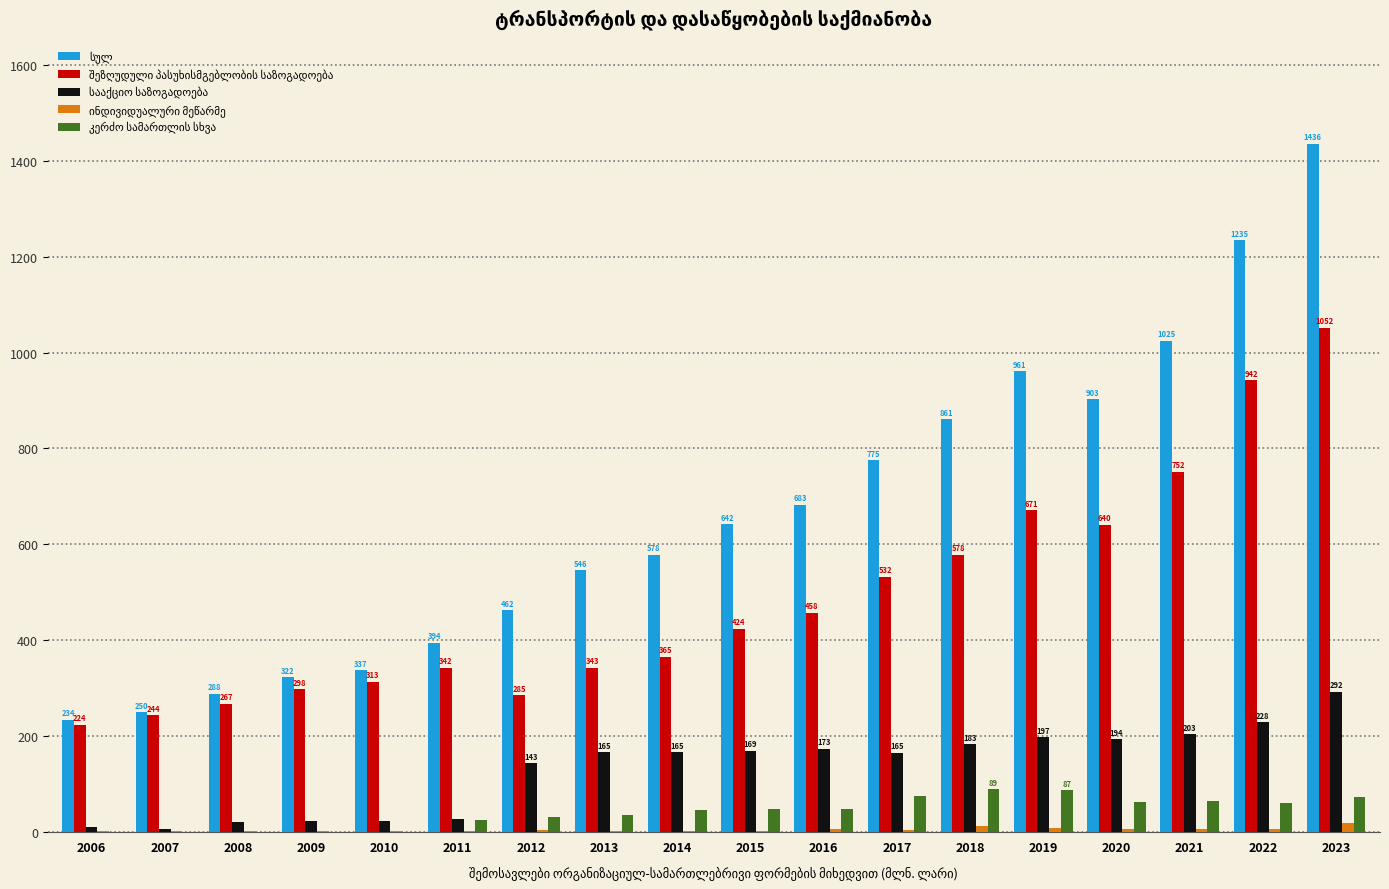

At which category is the sum across all series the highest?

2023